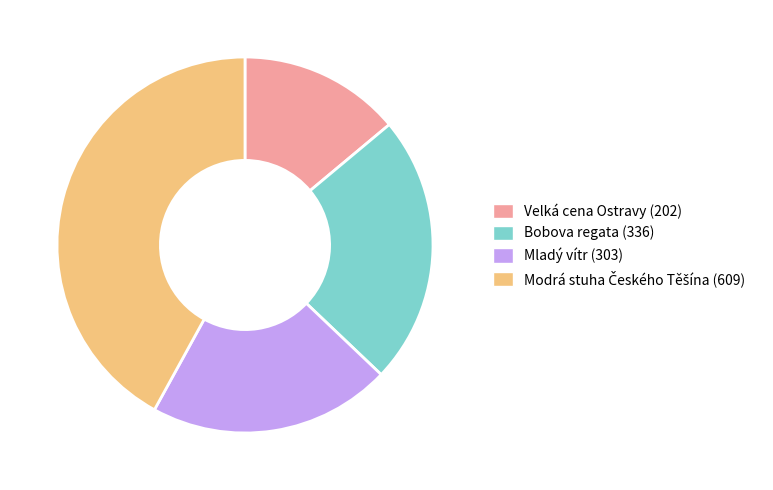

Which category has the smallest portion of the pie?

Velká cena Ostravy